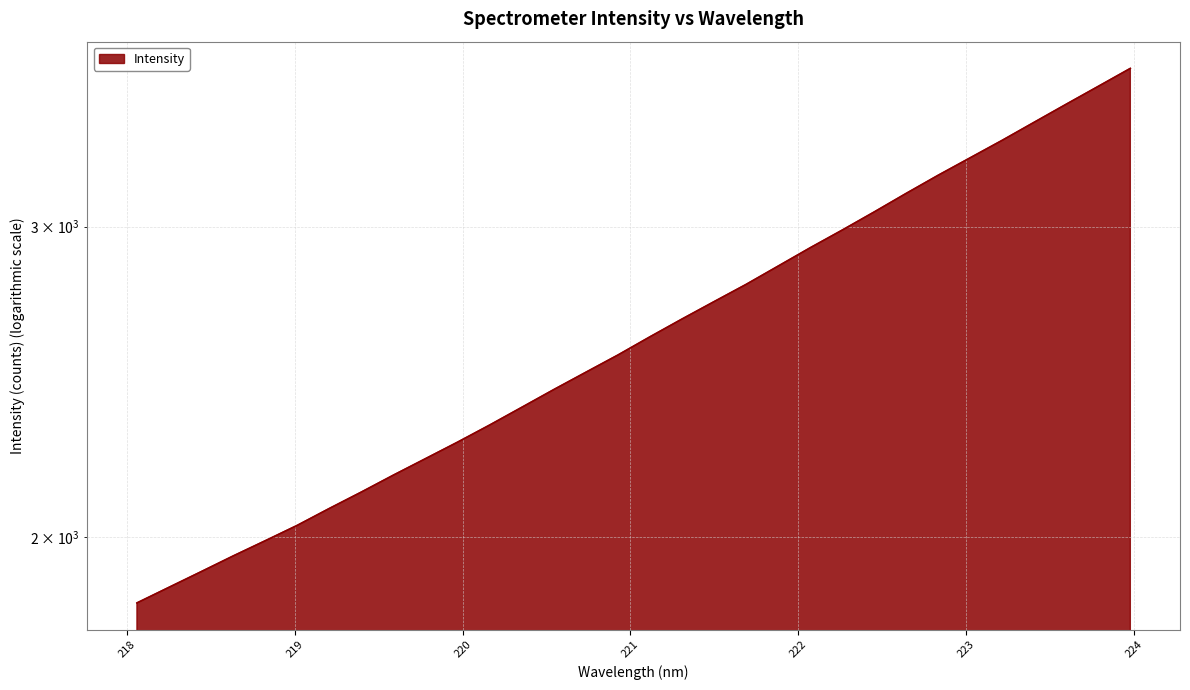

What is the label of the 24th point from the left?

222.4538